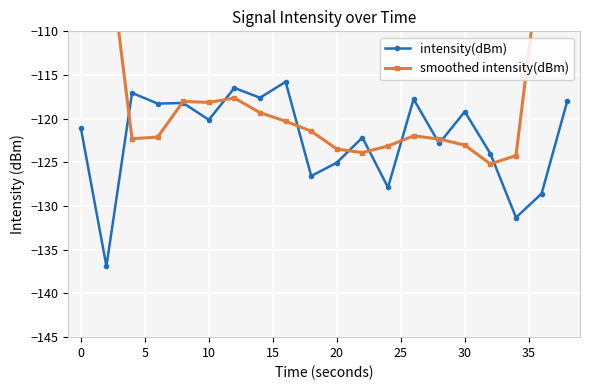

What is the highest value of the intensity(dBm) series?

-115.8